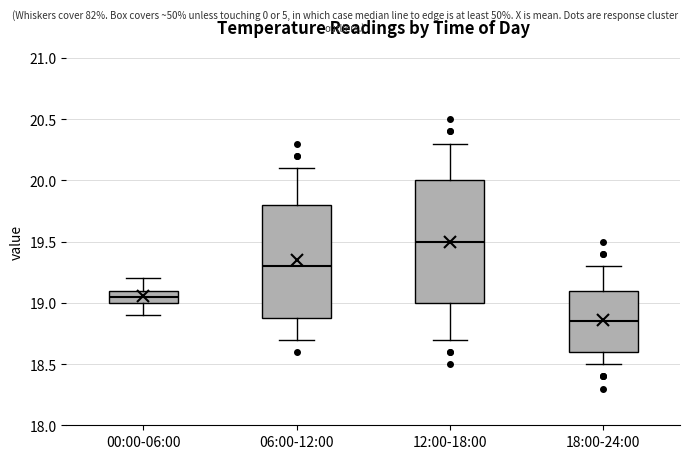

Reading left to right, transcribe this box plot: for each box, give where its median line is, the range the box spans, and where its two whiskers end, as read against the y-axis. The values are not printed on the chart, so give them approximately, as read against the axis.

00:00-06:00: median 19.05, box 19.00 to 19.10, whiskers 18.90 to 19.20
06:00-12:00: median 19.30, box 18.90 to 19.80, whiskers 18.70 to 20.10
12:00-18:00: median 19.50, box 19.00 to 20.00, whiskers 18.70 to 20.30
18:00-24:00: median 18.85, box 18.60 to 19.10, whiskers 18.50 to 19.30